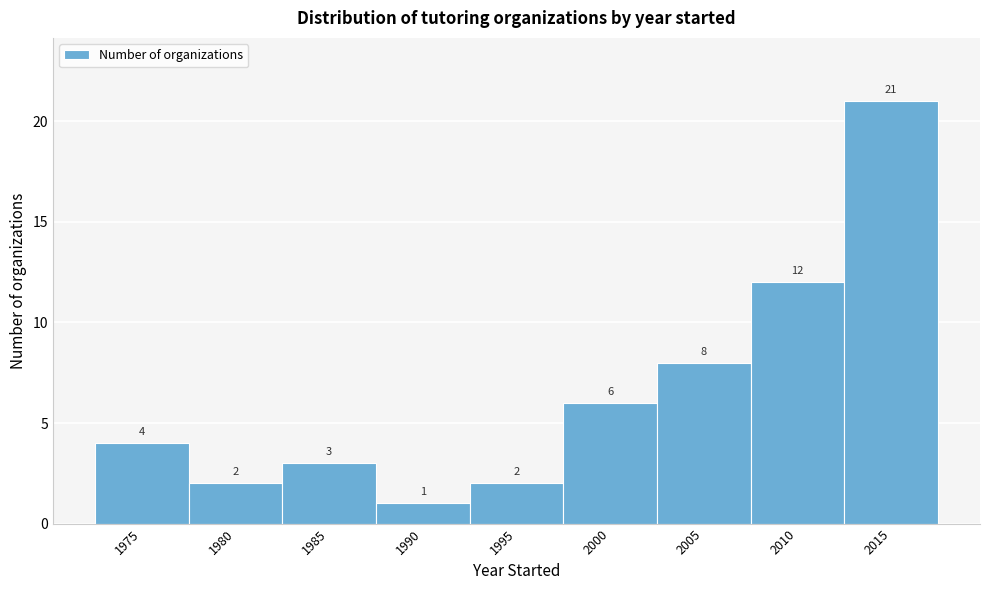

Reading left to right, transcribe all the data shown in this chart.

1975=4	1980=2	1985=3	1990=1	1995=2	2000=6	2005=8	2010=12	2015=21